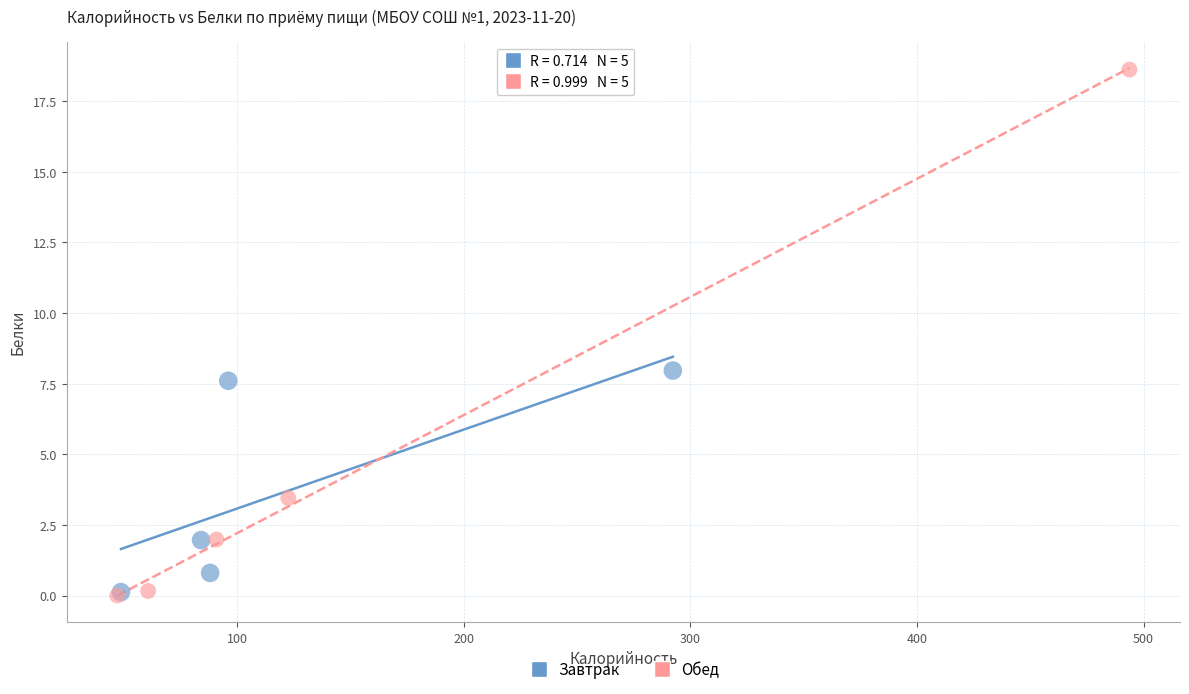

Which series has the largest Y range (max minus min)?

Обед